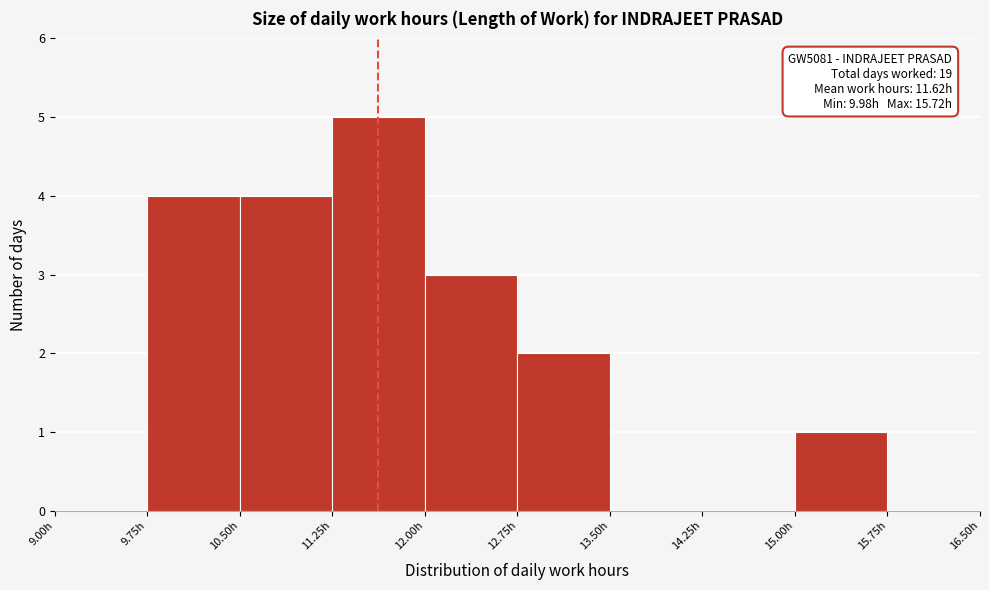

Over which range of the x-axis is the bar tallest?

11.25 to 12.00